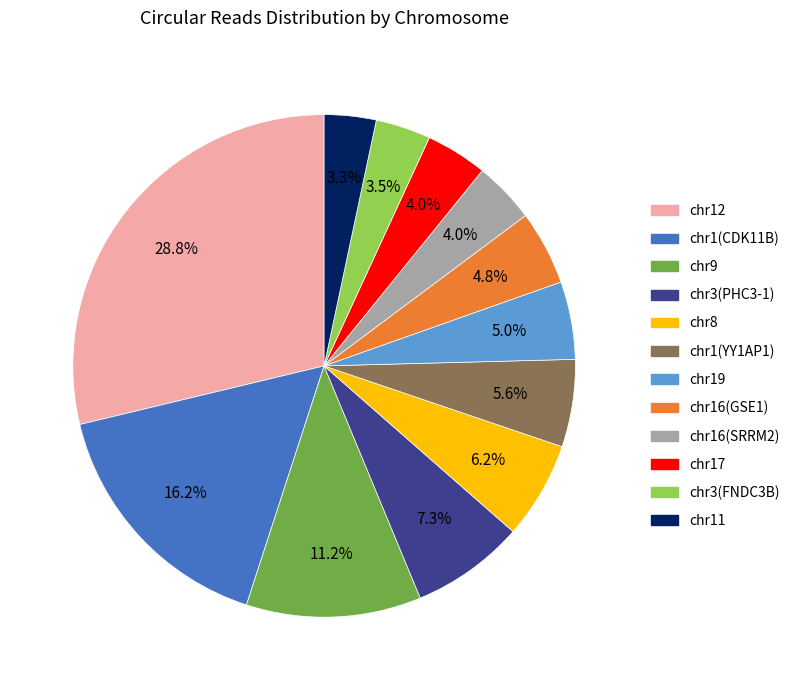

Approximately how many times larger is the value at chr3(PHC3-1) compared to chr8?

1.2